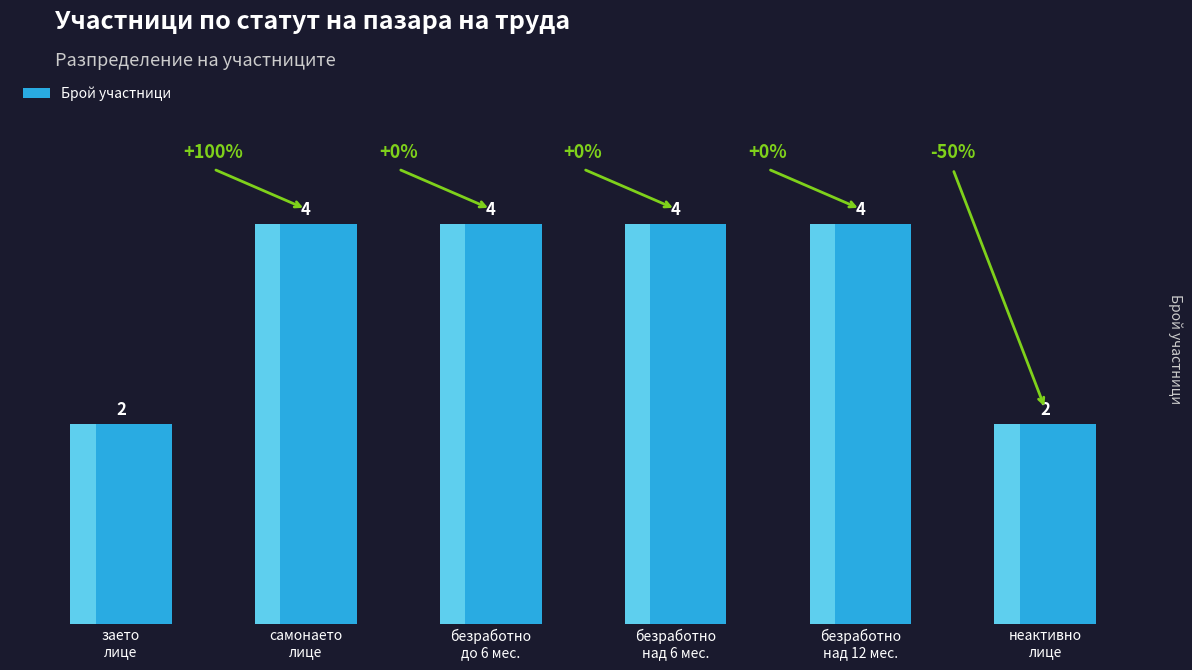

How many values are below 4?

2